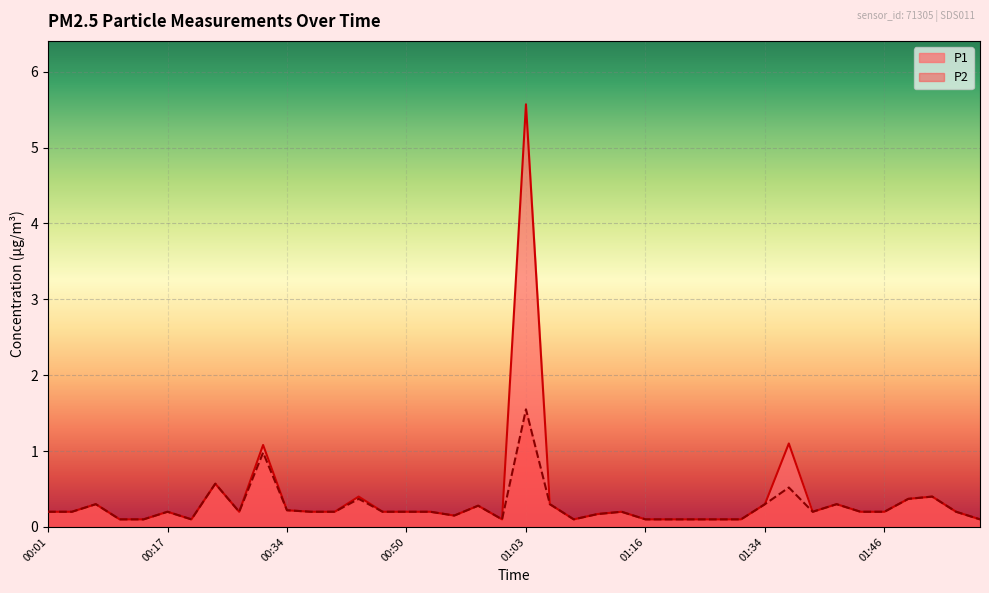

True or false: P2 has more than 0 points higher than both neighbors.

True